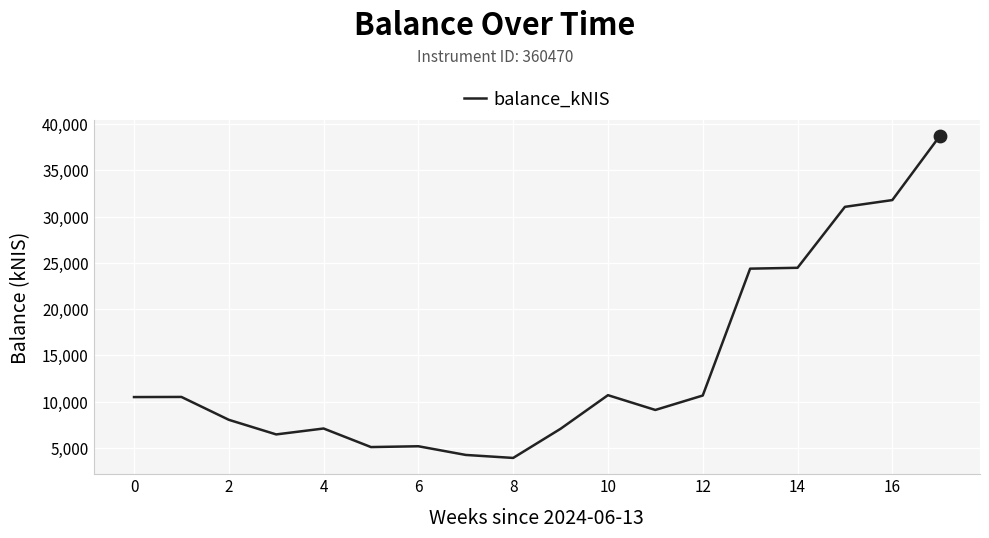

What is the minimum value shown in the chart?

3898.3